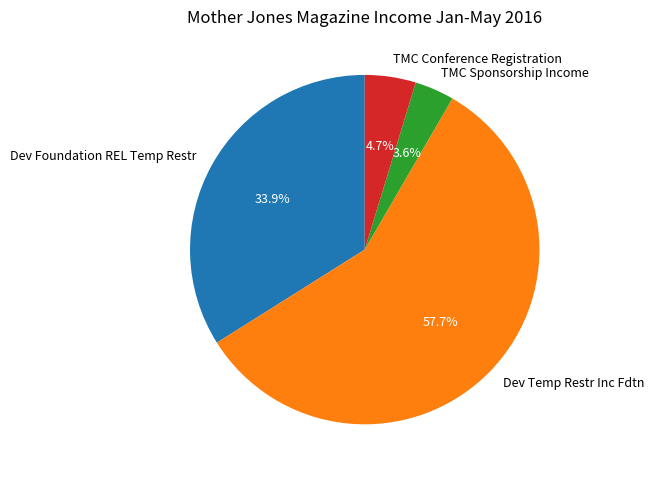

To the nearest percent, what is the combined percentage of Dev Foundation REL Temp Restr and Dev Temp Restr Inc Fdtn?

92%